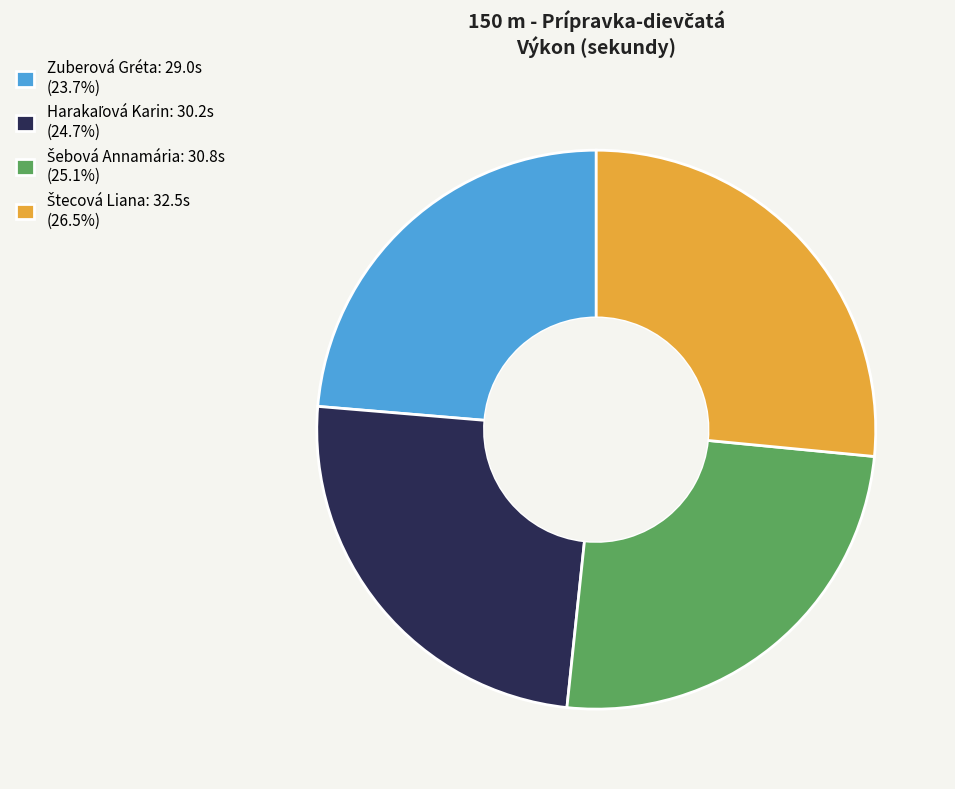

Does any single category account for the majority?

No